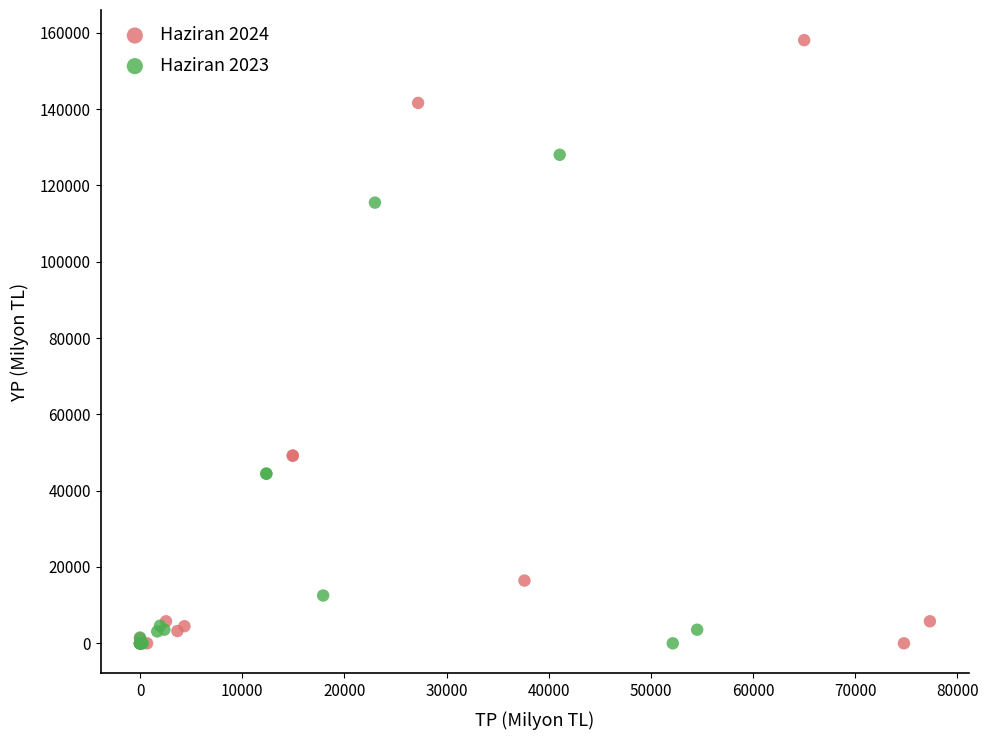

Which series reaches the maximum Y coordinate?

Haziran 2024